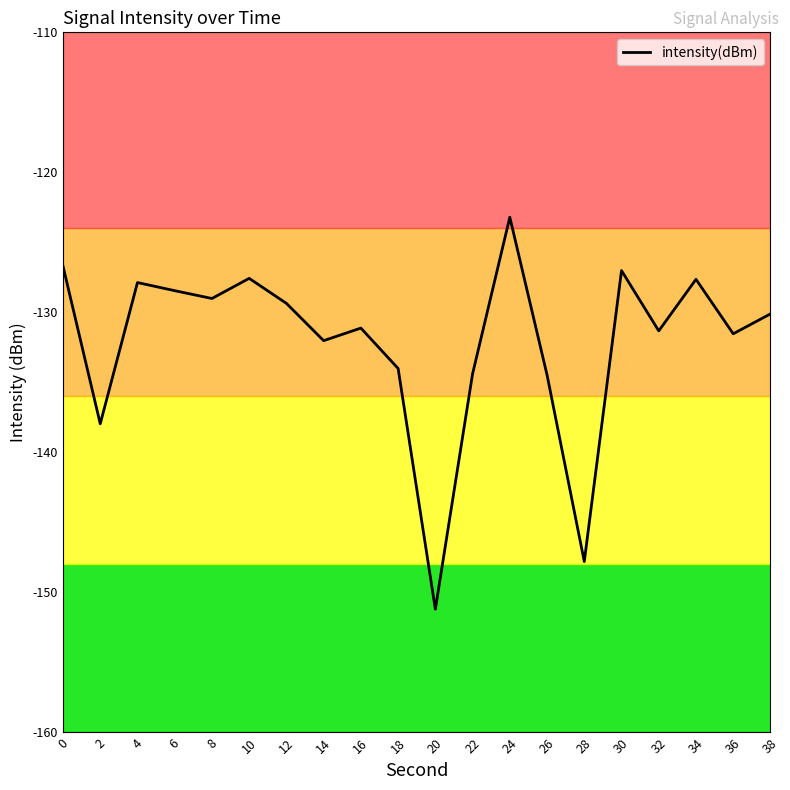

List the labels in order of value, smallest first.

20, 28, 2, 26, 22, 18, 14, 36, 32, 16, 38, 12, 8, 6, 4, 34, 10, 30, 0, 24